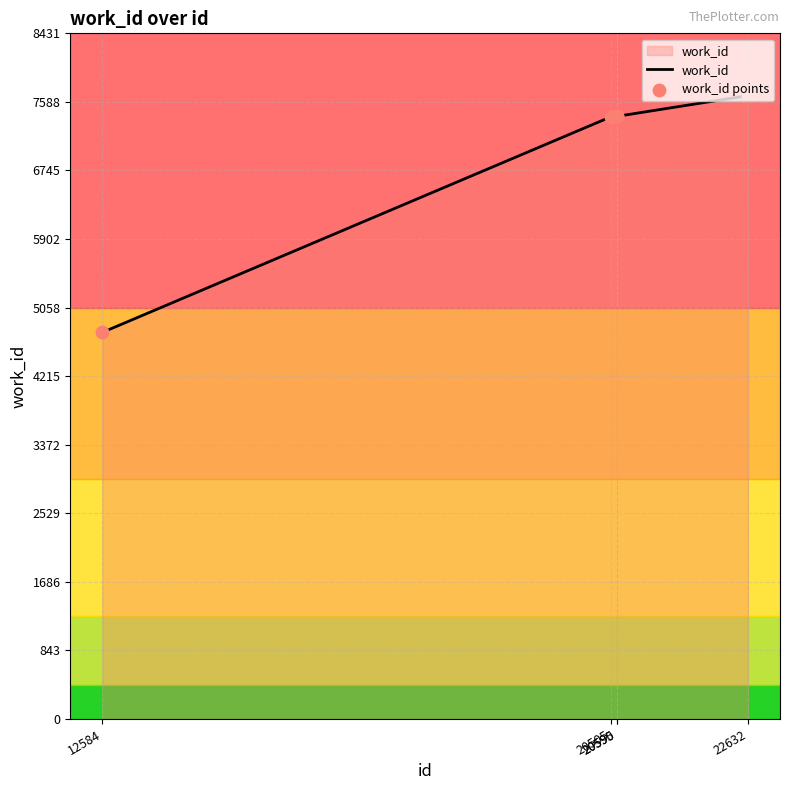

True or false: there are more than 2 points higher than both neighbors.

False